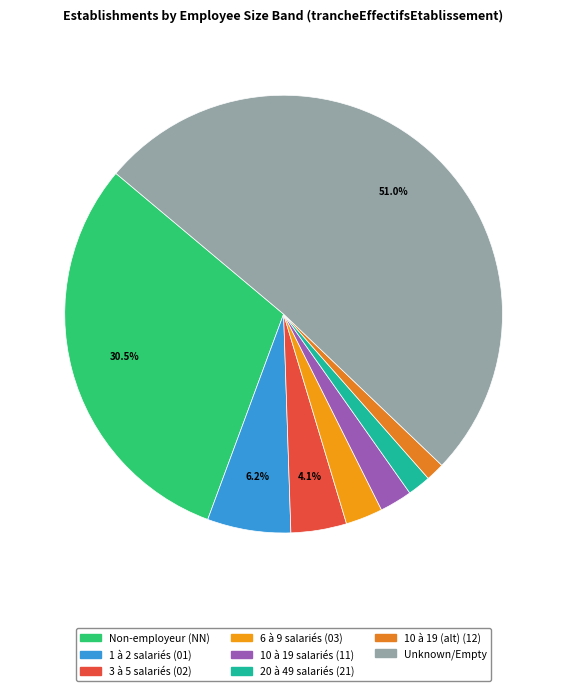

How many slices are in this pie chart?

8